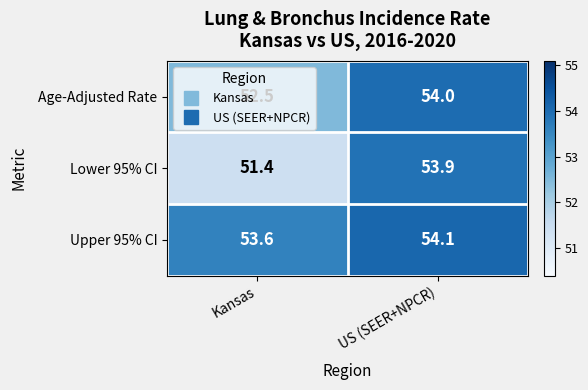

How many data points does each series have?

2